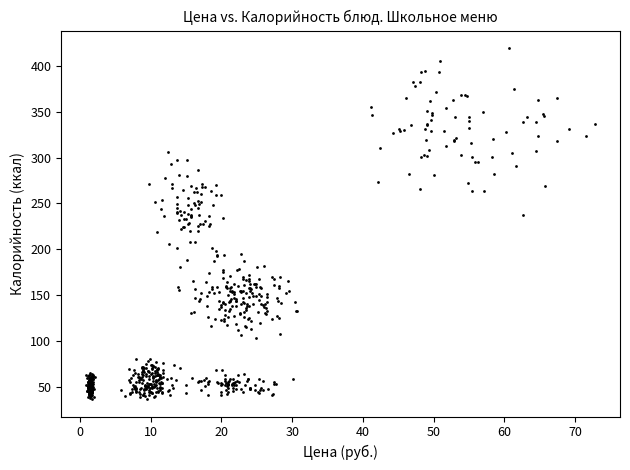

What is the range of X values (max minus min)?

71.8